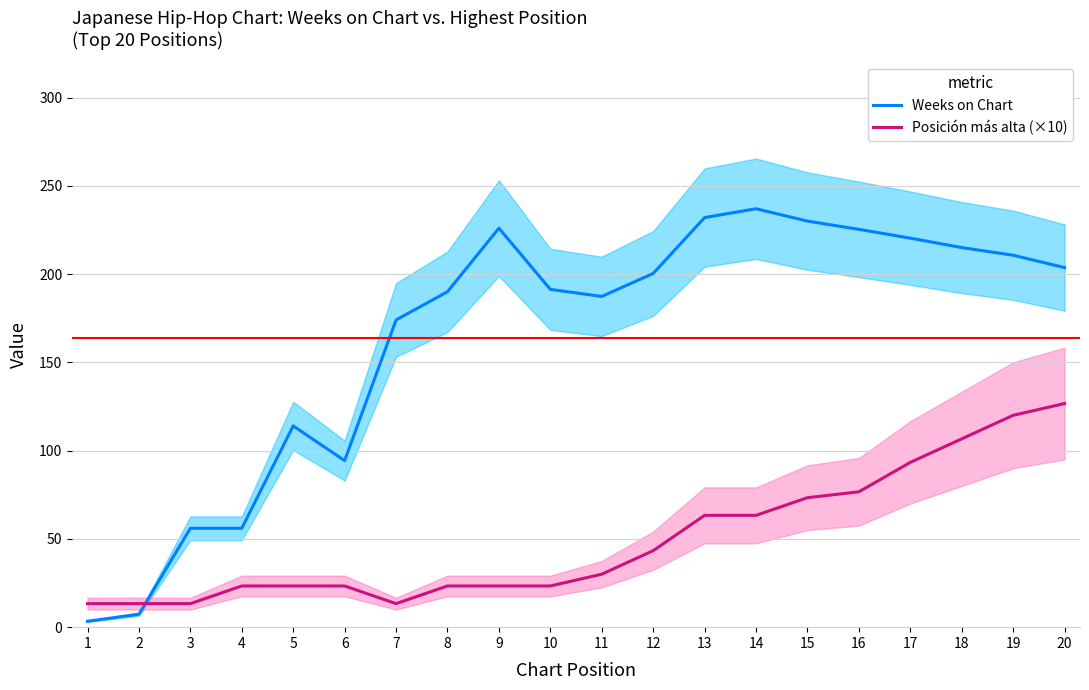

The Posición más alta (×10) series shows 22.0 at 7. True or false?

False